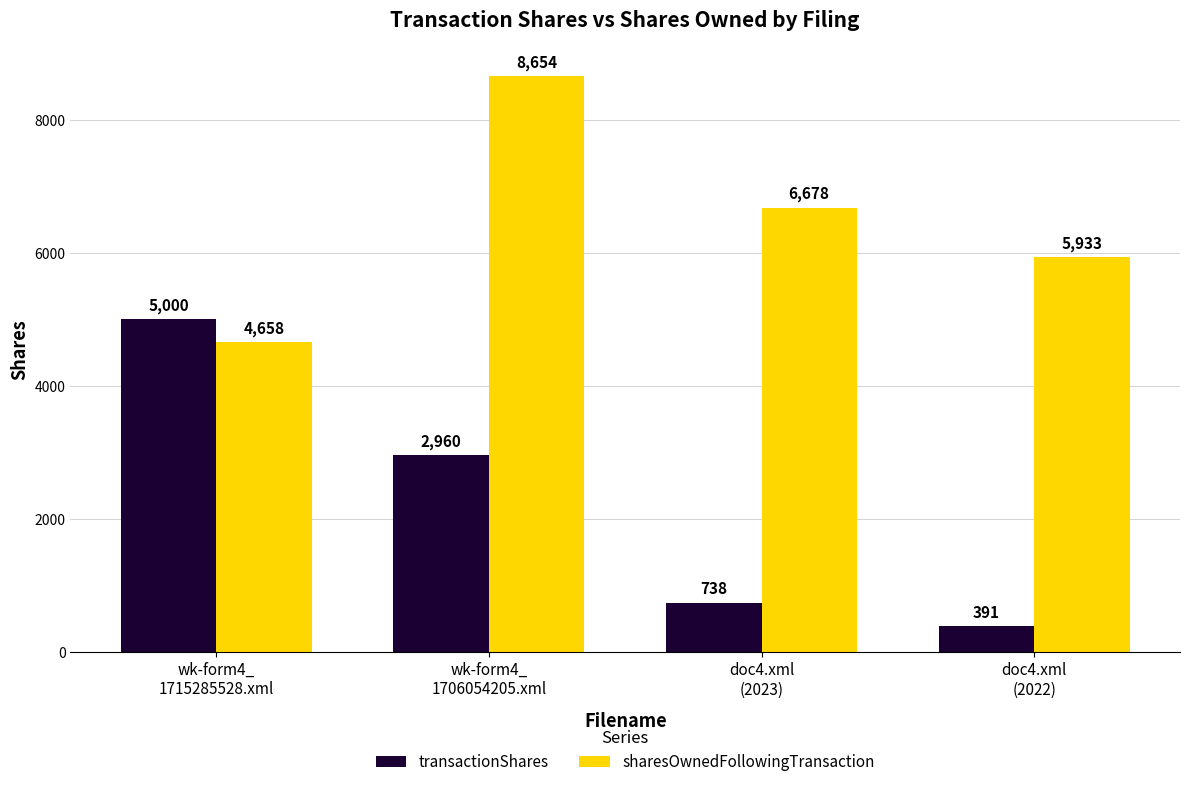

How many values in the sharesOwnedFollowingTransaction series are below 6678?

2